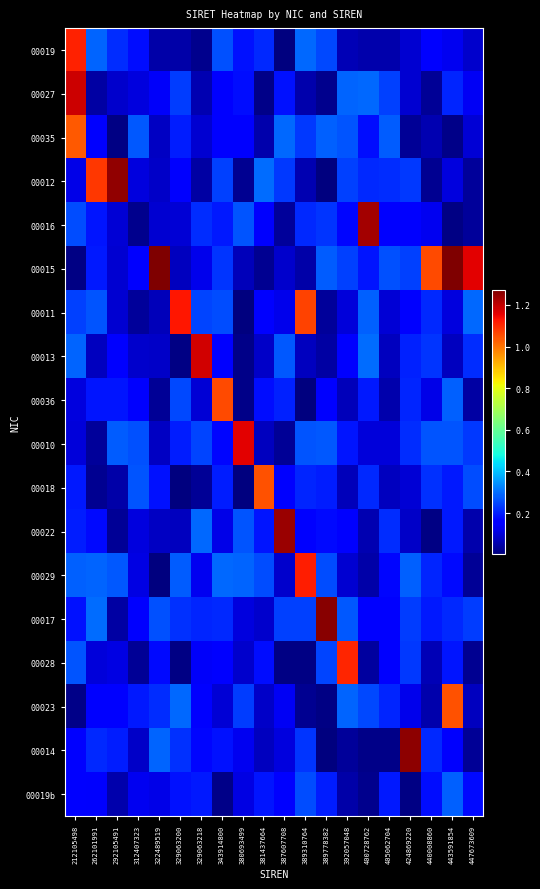

Reading left to right, extract all data points from this chart.

00019: 212105498=1.1	262101991=0.3	292105491=0.2	312407323=0.2	322489519=0.0	329063200=0.0	329063218=0.0	343914800=0.3	380693499=0.2	381437664=0.2	387607708=0.0	389310764=0.3	389778382=0.2	392057048=0.1	400728762=0.1	405062704=0.1	424869220=0.1	440008860=0.2	443591854=0.1	447673609=0.1
00027: 212105498=1.2	262101991=0.0	292105491=0.1	312407323=0.1	322489519=0.1	329063200=0.2	329063218=0.1	343914800=0.2	380693499=0.2	381437664=0.0	387607708=0.2	389310764=0.1	389778382=0.0	392057048=0.3	400728762=0.3	405062704=0.2	424869220=0.1	440008860=0.0	443591854=0.2	447673609=0.1
00035: 212105498=1.0	262101991=0.1	292105491=0.0	312407323=0.3	322489519=0.1	329063200=0.2	329063218=0.1	343914800=0.2	380693499=0.2	381437664=0.1	387607708=0.3	389310764=0.2	389778382=0.3	392057048=0.3	400728762=0.2	405062704=0.3	424869220=0.0	440008860=0.1	443591854=0.0	447673609=0.1
00012: 212105498=0.1	262101991=1.1	292105491=1.2	312407323=0.1	322489519=0.1	329063200=0.2	329063218=0.0	343914800=0.2	380693499=0.0	381437664=0.3	387607708=0.2	389310764=0.1	389778382=0.0	392057048=0.2	400728762=0.2	405062704=0.2	424869220=0.2	440008860=0.0	443591854=0.1	447673609=0.0
00016: 212105498=0.3	262101991=0.2	292105491=0.1	312407323=0.0	322489519=0.1	329063200=0.1	329063218=0.2	343914800=0.2	380693499=0.3	381437664=0.1	387607708=0.0	389310764=0.2	389778382=0.2	392057048=0.2	400728762=1.2	405062704=0.1	424869220=0.2	440008860=0.1	443591854=0.0	447673609=0.0
00015: 212105498=0.0	262101991=0.2	292105491=0.1	312407323=0.2	322489519=1.3	329063200=0.1	329063218=0.1	343914800=0.2	380693499=0.1	381437664=0.0	387607708=0.1	389310764=0.0	389778382=0.3	392057048=0.2	400728762=0.2	405062704=0.3	424869220=0.2	440008860=1.1	443591854=1.3	447673609=1.2
00011: 212105498=0.2	262101991=0.3	292105491=0.1	312407323=0.0	322489519=0.1	329063200=1.1	329063218=0.2	343914800=0.3	380693499=0.0	381437664=0.2	387607708=0.1	389310764=1.1	389778382=0.0	392057048=0.1	400728762=0.3	405062704=0.1	424869220=0.2	440008860=0.2	443591854=0.1	447673609=0.3
00013: 212105498=0.3	262101991=0.1	292105491=0.1	312407323=0.1	322489519=0.1	329063200=0.0	329063218=1.2	343914800=0.2	380693499=0.0	381437664=0.1	387607708=0.3	389310764=0.1	389778382=0.0	392057048=0.1	400728762=0.3	405062704=0.1	424869220=0.2	440008860=0.2	443591854=0.1	447673609=0.2
00036: 212105498=0.1	262101991=0.2	292105491=0.2	312407323=0.2	322489519=0.0	329063200=0.3	329063218=0.1	343914800=1.1	380693499=0.0	381437664=0.2	387607708=0.2	389310764=0.0	389778382=0.2	392057048=0.1	400728762=0.2	405062704=0.1	424869220=0.2	440008860=0.1	443591854=0.3	447673609=0.0
00010: 212105498=0.1	262101991=0.0	292105491=0.3	312407323=0.3	322489519=0.1	329063200=0.2	329063218=0.2	343914800=0.2	380693499=1.2	381437664=0.1	387607708=0.0	389310764=0.3	389778382=0.3	392057048=0.2	400728762=0.1	405062704=0.1	424869220=0.2	440008860=0.3	443591854=0.3	447673609=0.2
00018: 212105498=0.2	262101991=0.0	292105491=0.0	312407323=0.3	322489519=0.2	329063200=0.0	329063218=0.0	343914800=0.2	380693499=0.0	381437664=1.0	387607708=0.2	389310764=0.2	389778382=0.2	392057048=0.1	400728762=0.2	405062704=0.1	424869220=0.1	440008860=0.2	443591854=0.2	447673609=0.3
00022: 212105498=0.2	262101991=0.2	292105491=0.0	312407323=0.1	322489519=0.1	329063200=0.1	329063218=0.3	343914800=0.1	380693499=0.3	381437664=0.2	387607708=1.2	389310764=0.2	389778382=0.2	392057048=0.1	400728762=0.1	405062704=0.2	424869220=0.1	440008860=0.0	443591854=0.2	447673609=0.1
00029: 212105498=0.3	262101991=0.3	292105491=0.3	312407323=0.1	322489519=0.0	329063200=0.3	329063218=0.1	343914800=0.3	380693499=0.3	381437664=0.3	387607708=0.1	389310764=1.1	389778382=0.3	392057048=0.1	400728762=0.1	405062704=0.2	424869220=0.3	440008860=0.2	443591854=0.2	447673609=0.0
00017: 212105498=0.2	262101991=0.3	292105491=0.0	312407323=0.2	322489519=0.3	329063200=0.2	329063218=0.2	343914800=0.2	380693499=0.1	381437664=0.1	387607708=0.2	389310764=0.2	389778382=1.3	392057048=0.3	400728762=0.2	405062704=0.2	424869220=0.2	440008860=0.2	443591854=0.2	447673609=0.2
00028: 212105498=0.3	262101991=0.1	292105491=0.1	312407323=0.0	322489519=0.2	329063200=0.0	329063218=0.1	343914800=0.2	380693499=0.1	381437664=0.2	387607708=0.0	389310764=0.0	389778382=0.2	392057048=1.1	400728762=0.0	405062704=0.2	424869220=0.2	440008860=0.1	443591854=0.2	447673609=0.0
00023: 212105498=0.0	262101991=0.2	292105491=0.2	312407323=0.2	322489519=0.2	329063200=0.3	329063218=0.2	343914800=0.1	380693499=0.2	381437664=0.1	387607708=0.1	389310764=0.0	389778382=0.0	392057048=0.3	400728762=0.3	405062704=0.2	424869220=0.1	440008860=0.1	443591854=1.0	447673609=0.1
00014: 212105498=0.2	262101991=0.2	292105491=0.2	312407323=0.1	322489519=0.3	329063200=0.2	329063218=0.2	343914800=0.2	380693499=0.1	381437664=0.1	387607708=0.1	389310764=0.2	389778382=0.0	392057048=0.0	400728762=0.0	405062704=0.0	424869220=1.3	440008860=0.2	443591854=0.1	447673609=0.0
00019b: 212105498=0.1	262101991=0.1	292105491=0.1	312407323=0.1	322489519=0.1	329063200=0.2	329063218=0.2	343914800=0.0	380693499=0.1	381437664=0.2	387607708=0.2	389310764=0.3	389778382=0.2	392057048=0.0	400728762=0.0	405062704=0.2	424869220=0.0	440008860=0.2	443591854=0.3	447673609=0.2